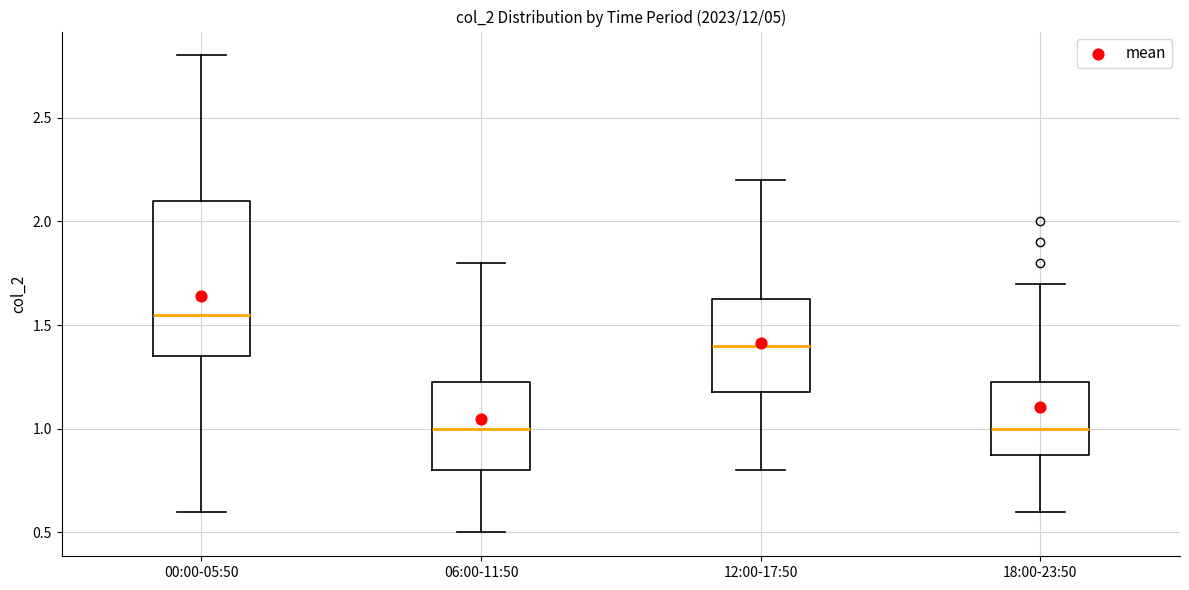

Where is the lower edge of the box for 12:00-17:50 on the y-axis? The values are not printed on the chart, so give them approximately, as read against the axis.

1.20